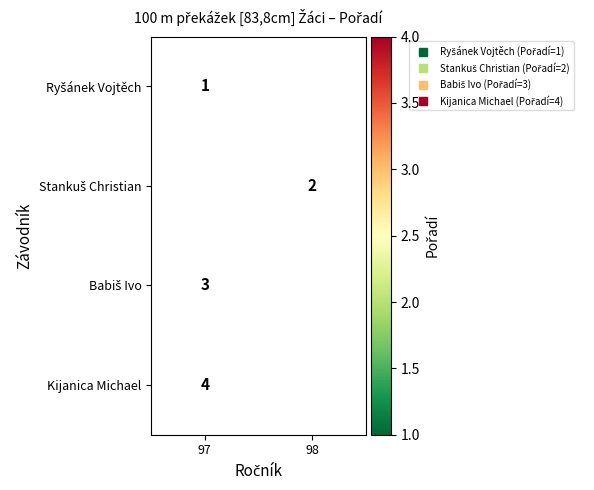

How many series are shown in this chart?

4